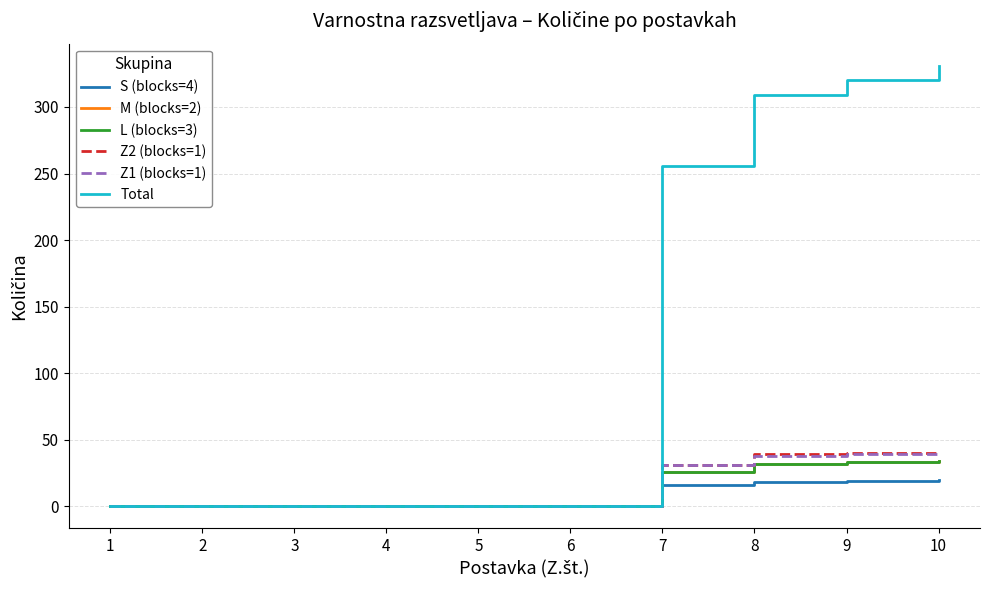

Reading left to right, transcribe all the data shown in this chart.

S (blocks=4): 1=0	2=0	3=0	4=0	5=0	6=0	7=16	8=18	9=19	10=20
M (blocks=2): 1=0	2=0	3=0	4=0	5=0	6=0	7=26	8=32	9=33	10=34
L (blocks=3): 1=0	2=0	3=0	4=0	5=0	6=0	7=26	8=32	9=33	10=34
Z2 (blocks=1): 1=0	2=0	3=0	4=0	5=0	6=0	7=31	8=39	9=40	10=41
Z1 (blocks=1): 1=0	2=0	3=0	4=0	5=0	6=0	7=31	8=38	9=39	10=40
Total: 1=0	2=0	3=0	4=0	5=0	6=0	7=256	8=309	9=320	10=331